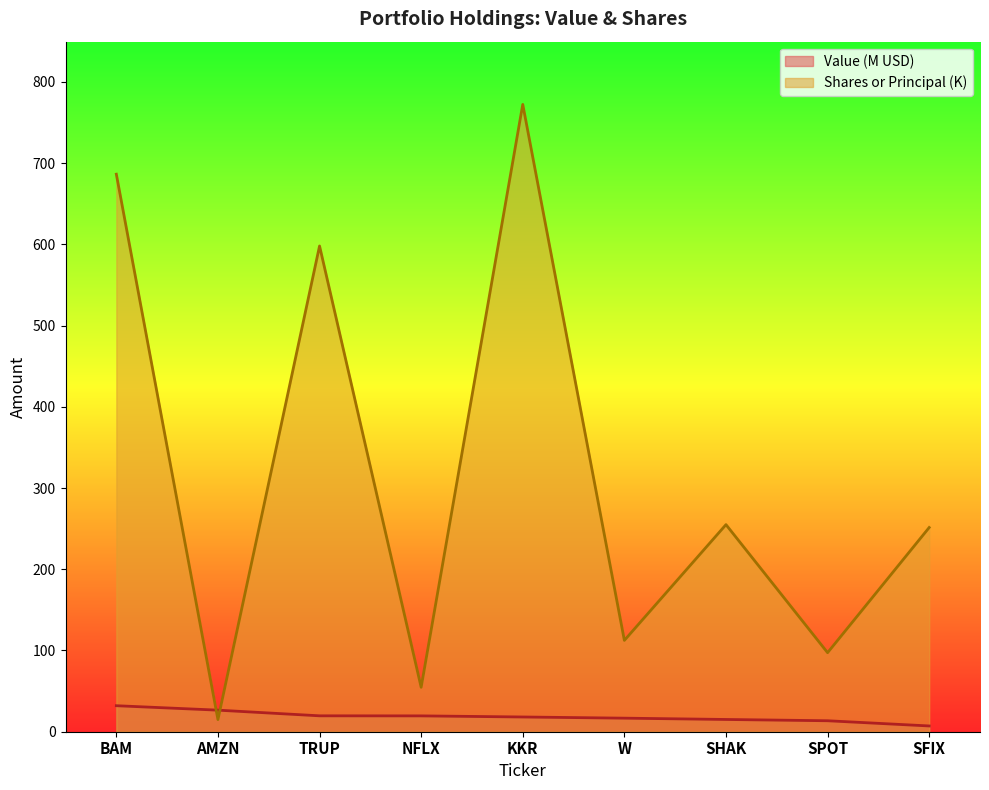

Where is Shares or principal amount nearest to the value 393?

SHAK